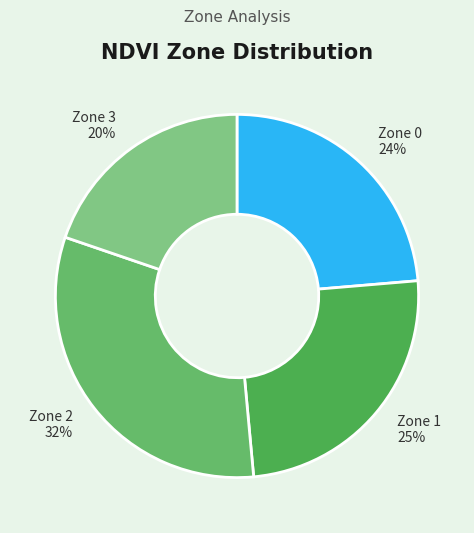

Between Zone 3 and Zone 1, which is larger?

Zone 1